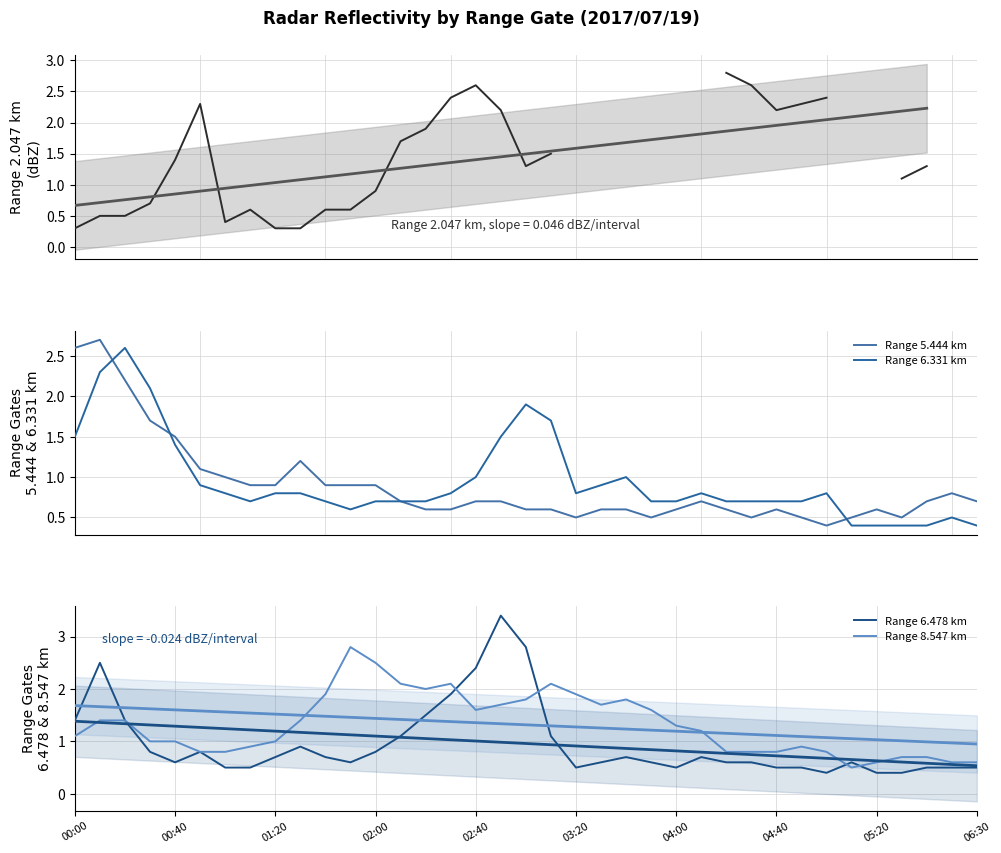

Rank the series at 21 from highest to lowest value.

Range 8.547 km, Range 6.331 km, Range 5.444 km, Range 6.478 km